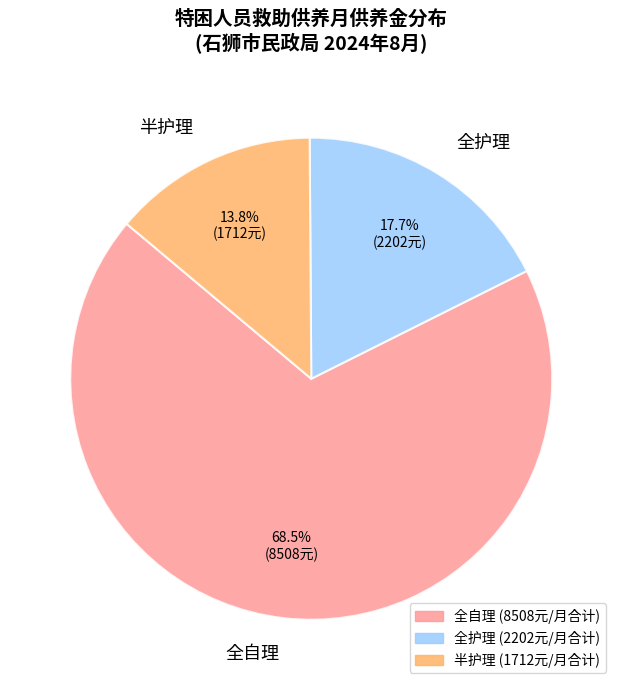

To the nearest percent, what is the average slice percentage?

33%